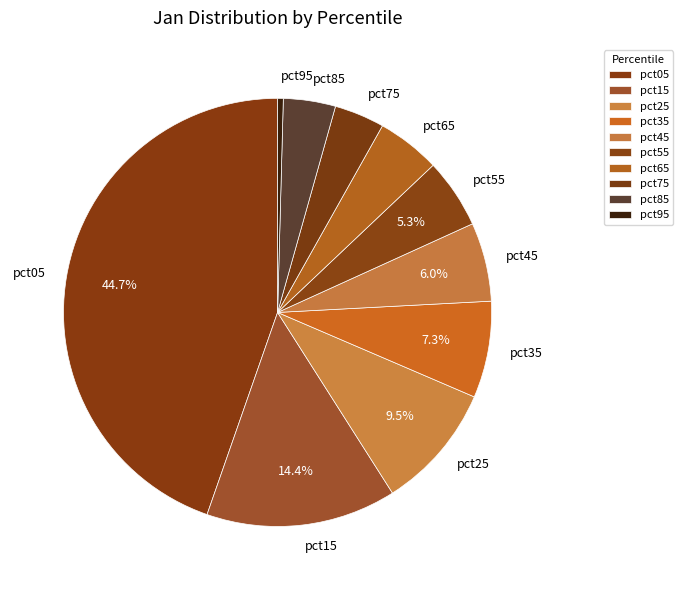

Is it true that pct35 is 1% of the pie?

False